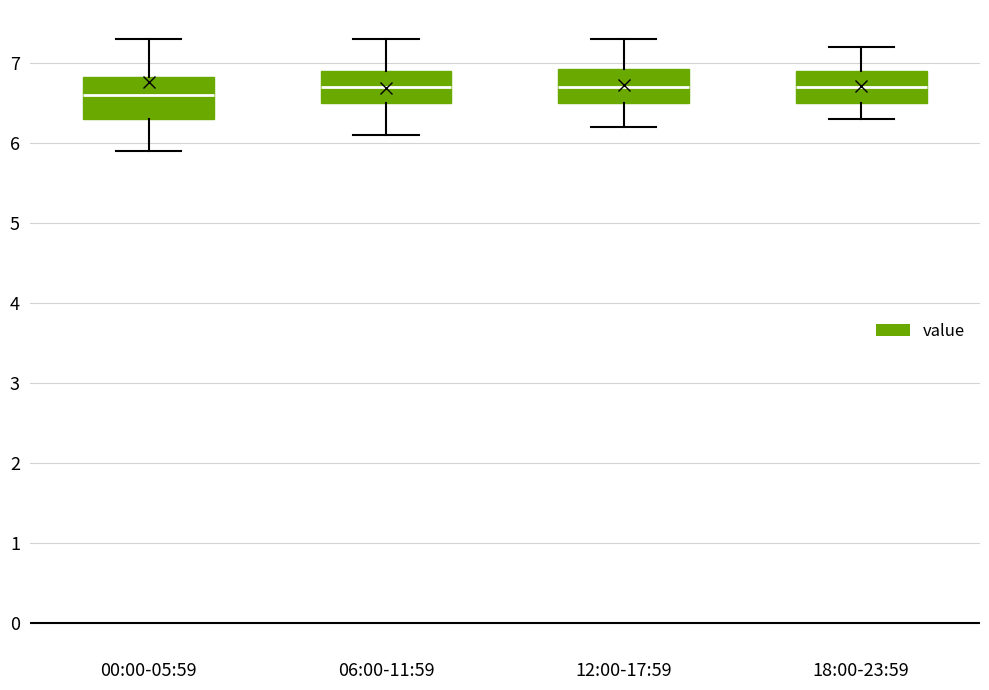

Reading left to right, transcribe this box plot: for each box, give where its median line is, the range the box spans, and where its two whiskers end, as read against the y-axis. The values are not printed on the chart, so give them approximately, as read against the axis.

00:00-05:59: median 6.6, box 6.3 to 6.8, whiskers 5.9 to 7.3
06:00-11:59: median 6.7, box 6.5 to 6.9, whiskers 6.1 to 7.3
12:00-17:59: median 6.7, box 6.5 to 6.9, whiskers 6.2 to 7.3
18:00-23:59: median 6.7, box 6.5 to 6.9, whiskers 6.3 to 7.2